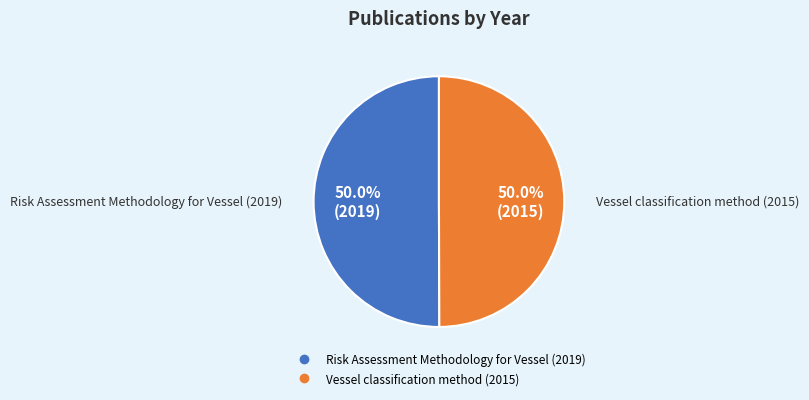

The Risk Assessment Methodology for Vessel (2019) slice represents 40% of the pie. True or false?

False